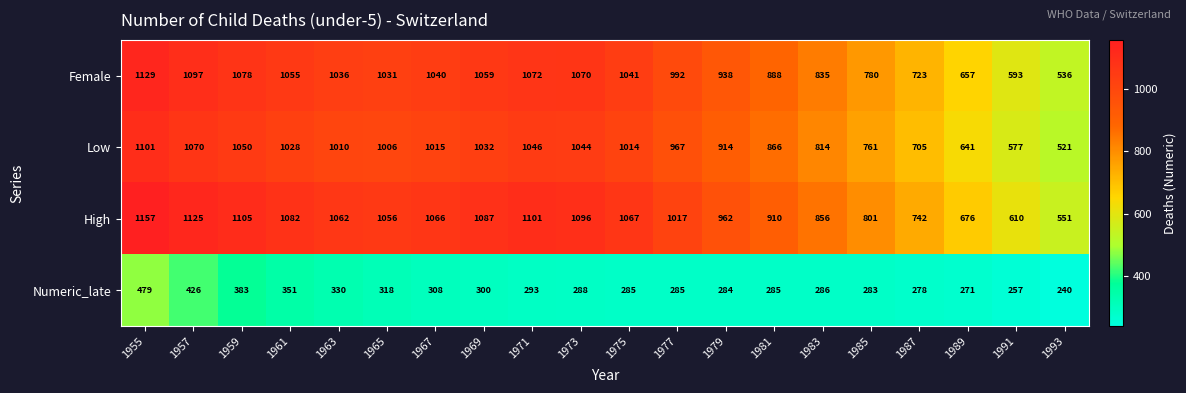

How many distinct data groups are displayed?

4